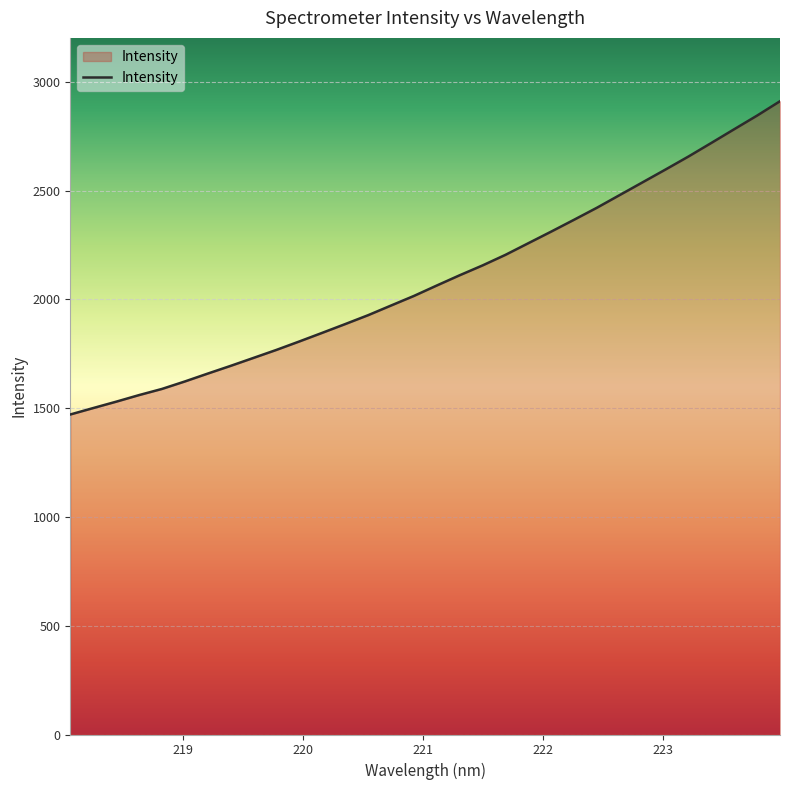

What is the minimum value shown in the chart?

1470.9